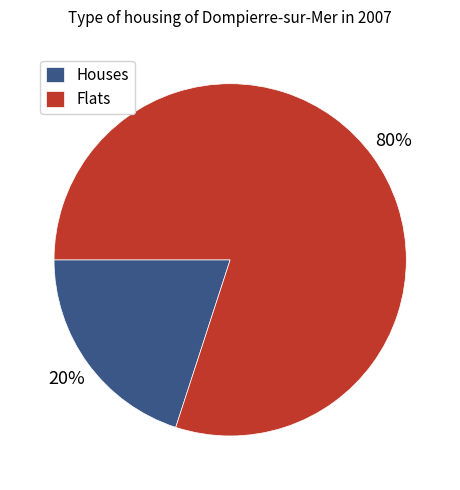

Is there a majority slice in this chart?

Yes